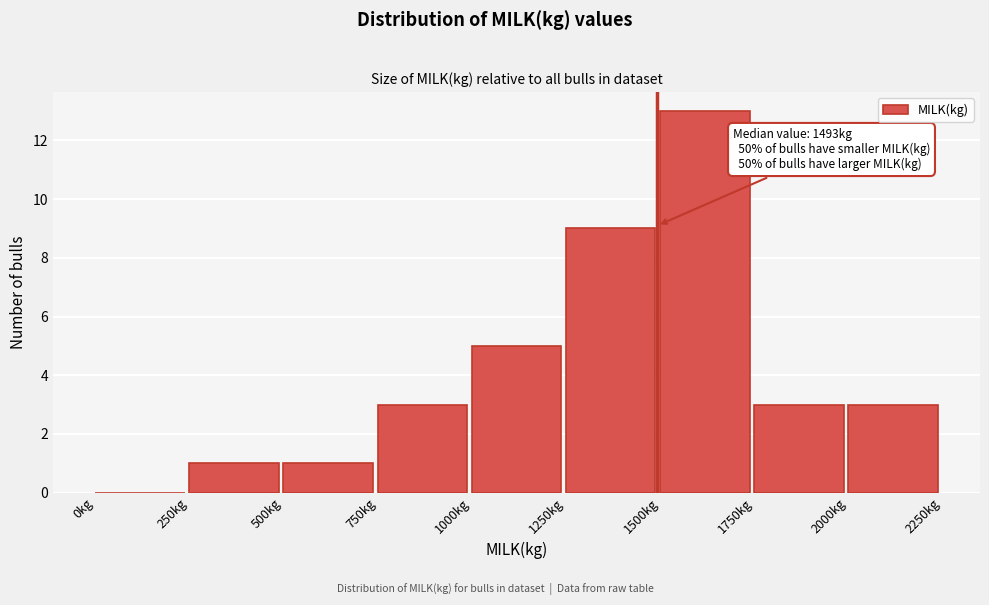

Over which range of the x-axis is the bar tallest?

1500 to 1750